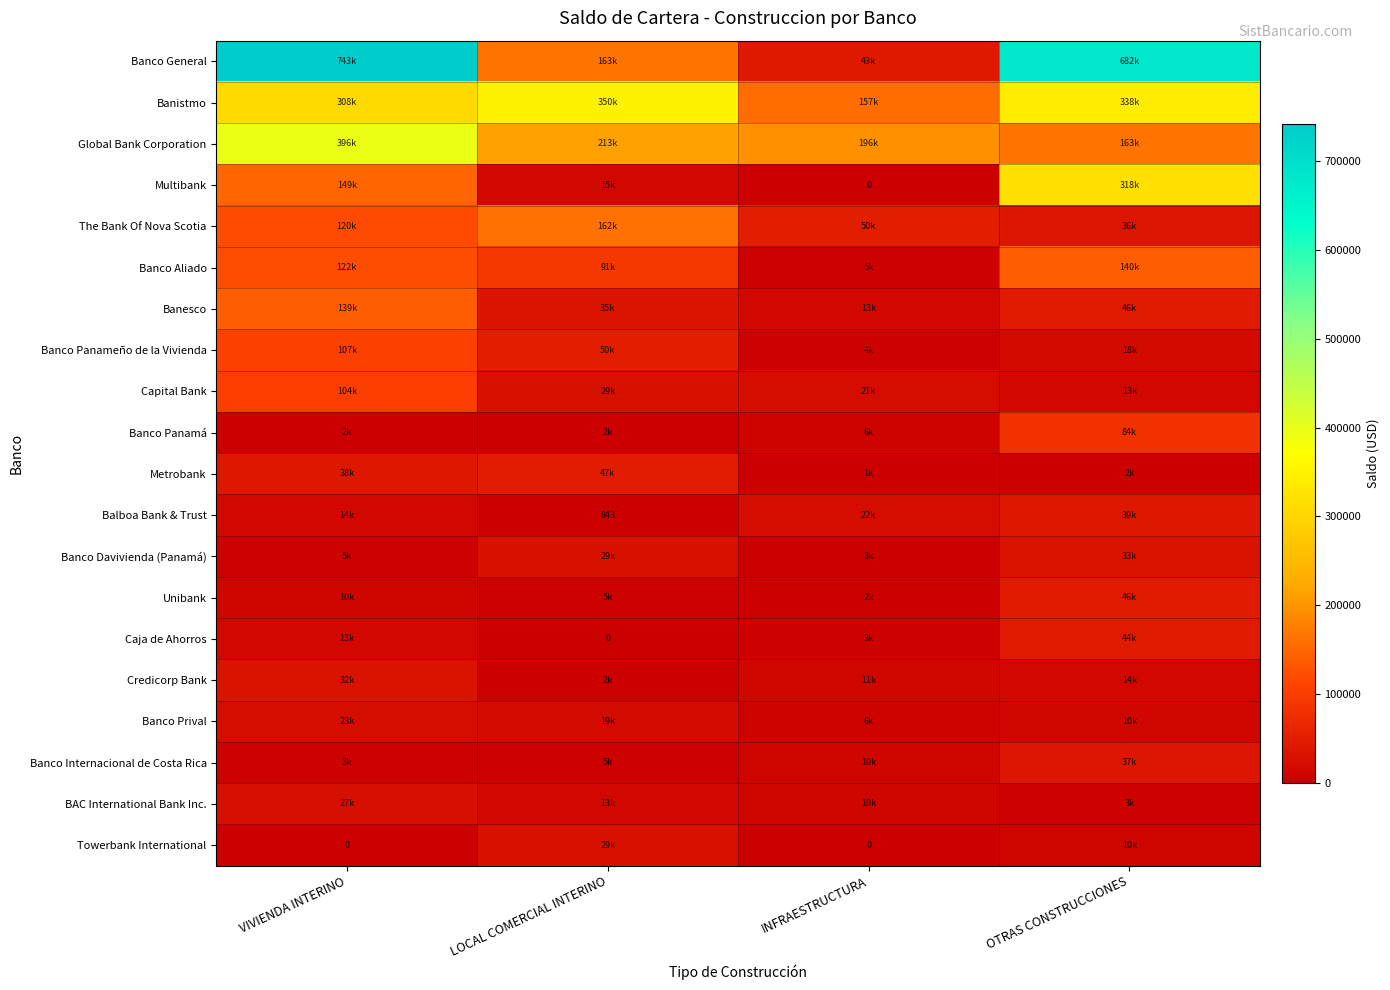

What is the sum of all Balboa Bank & Trust values?

76342.7